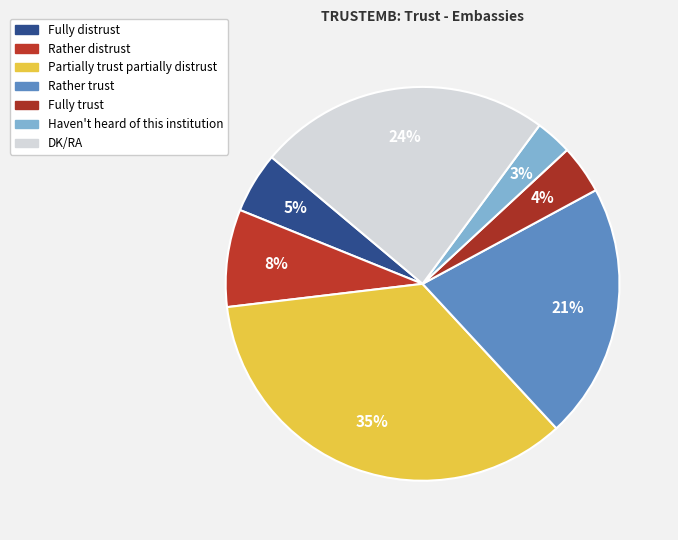

To the nearest percent, what is the combined percentage of DK/RA and Haven't heard of this institution?

27%